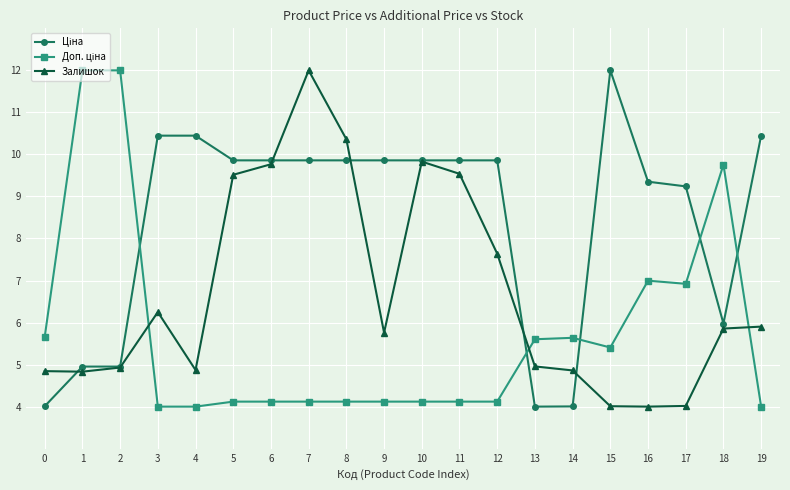

At which label is Залишок closest to 8?

12